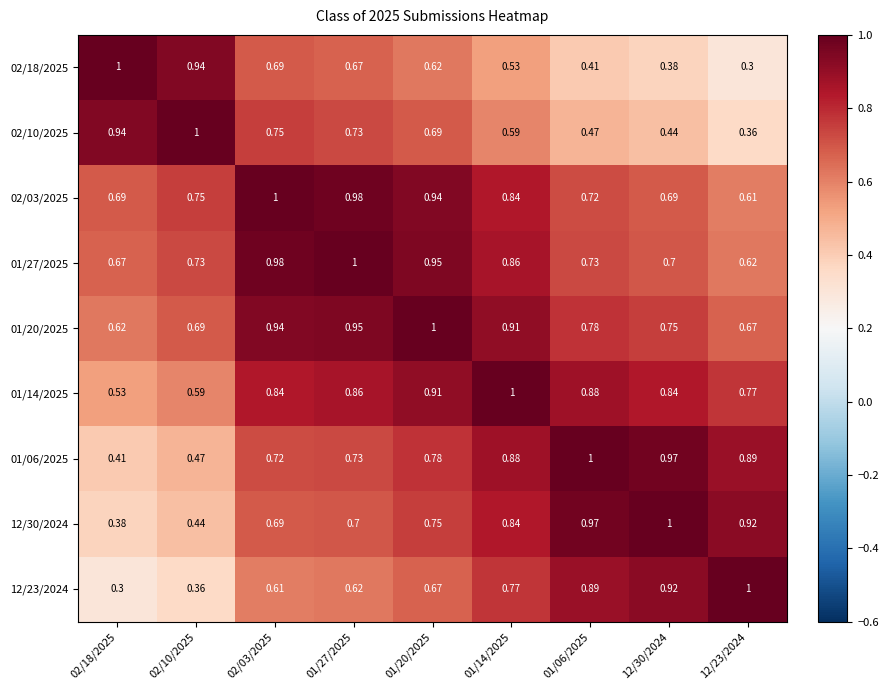

Which series has the largest total across all categories?

01/20/2025